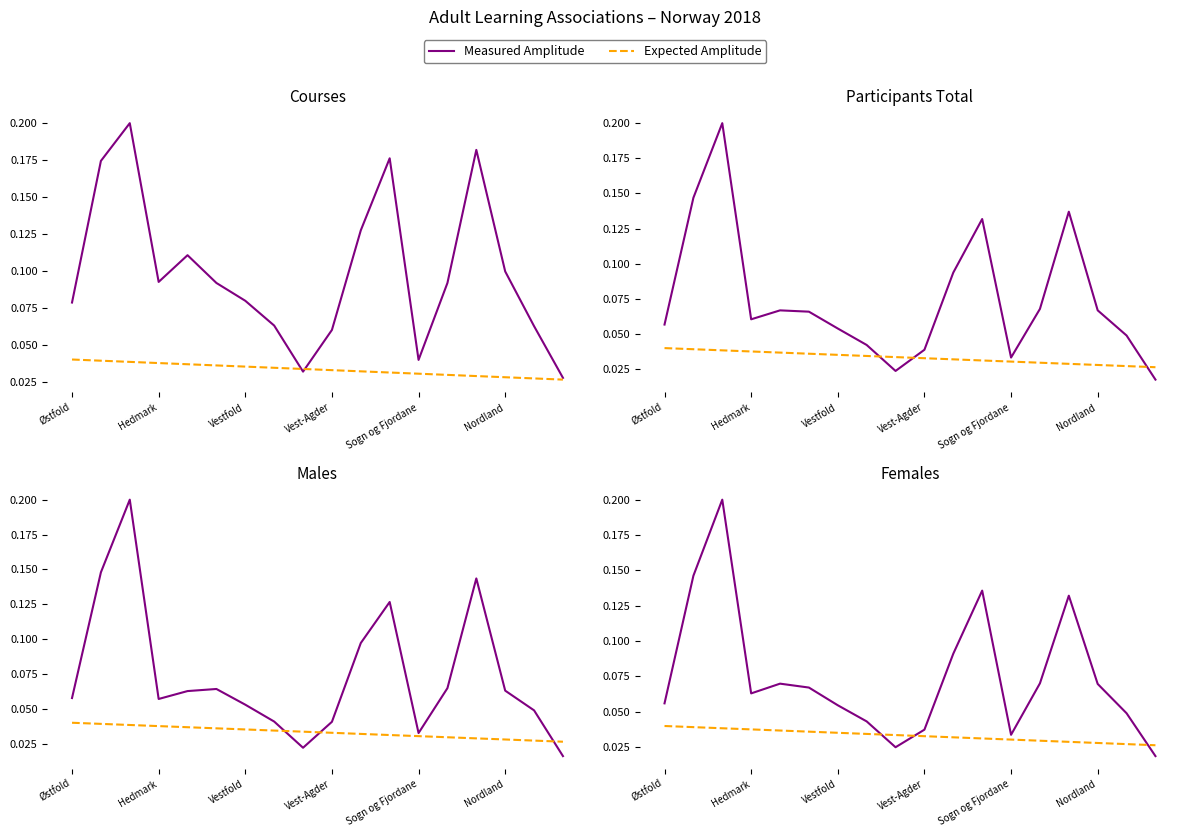

How many Measured Amplitude values are between 0 and 1?

18